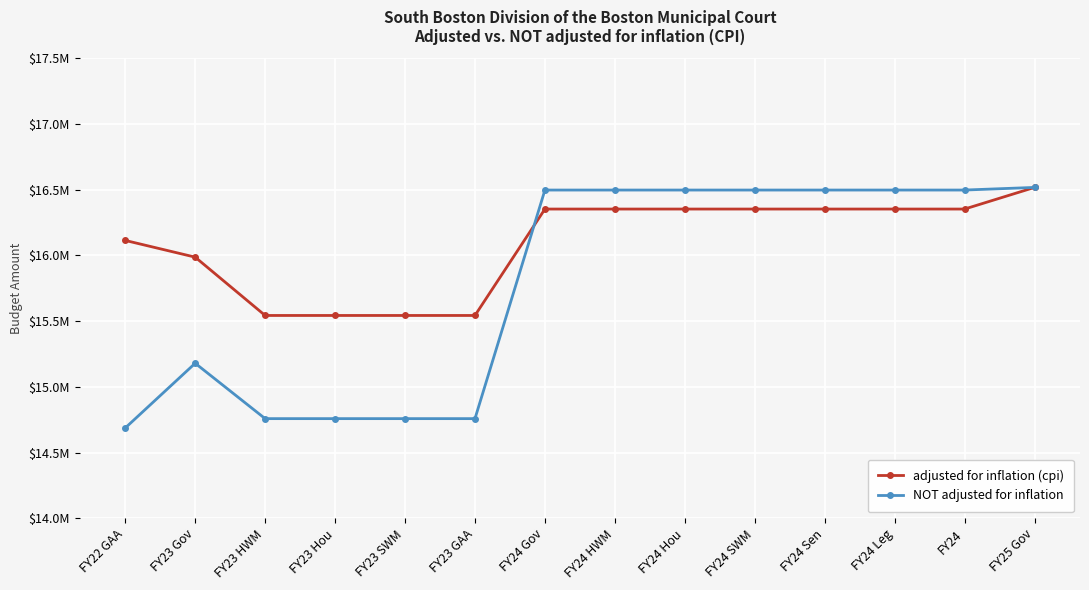

Does the chart have visible grid lines?

Yes